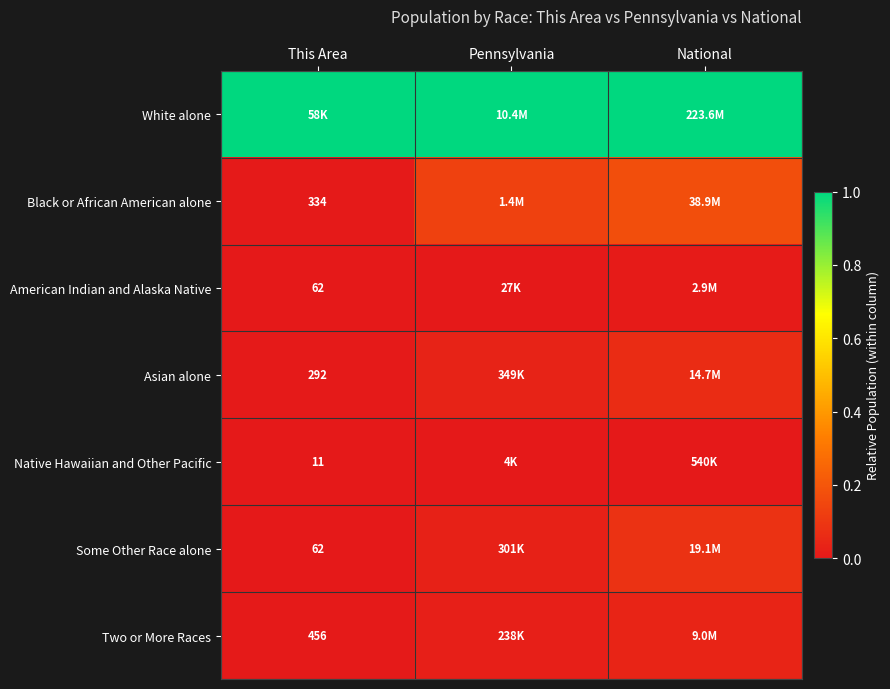

What is the maximum value shown in the chart?

1.0